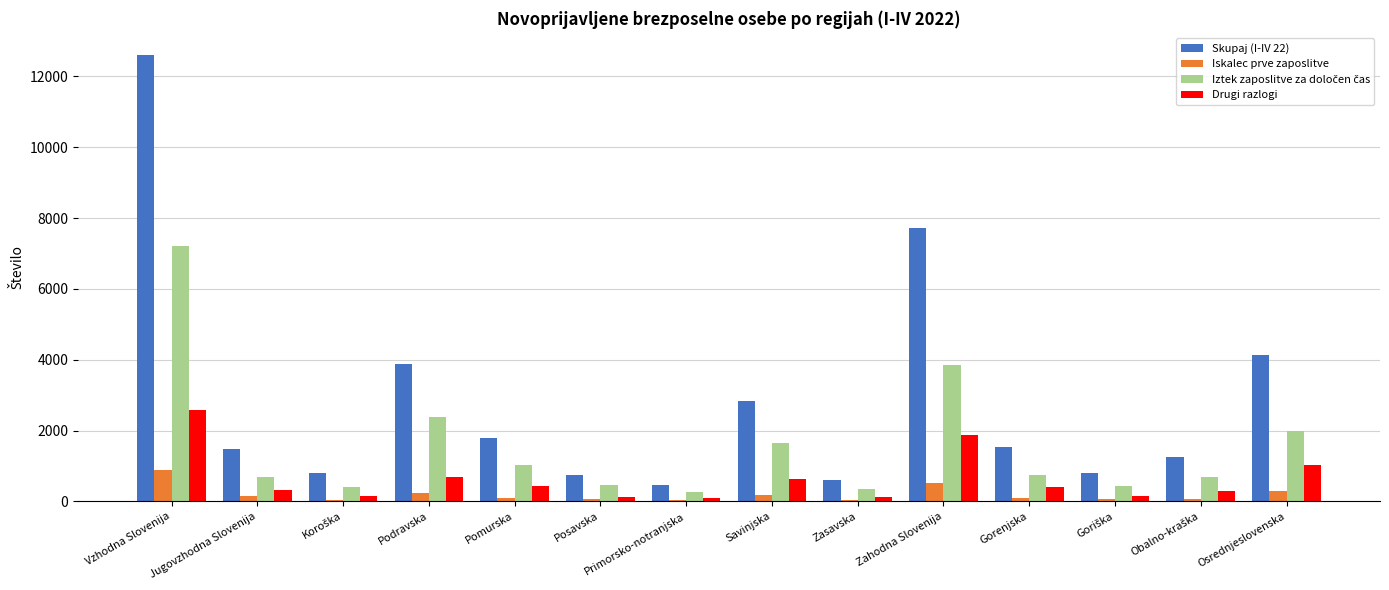

At which label is Drugi razlogi closest to 1332?

Osrednjeslovenska